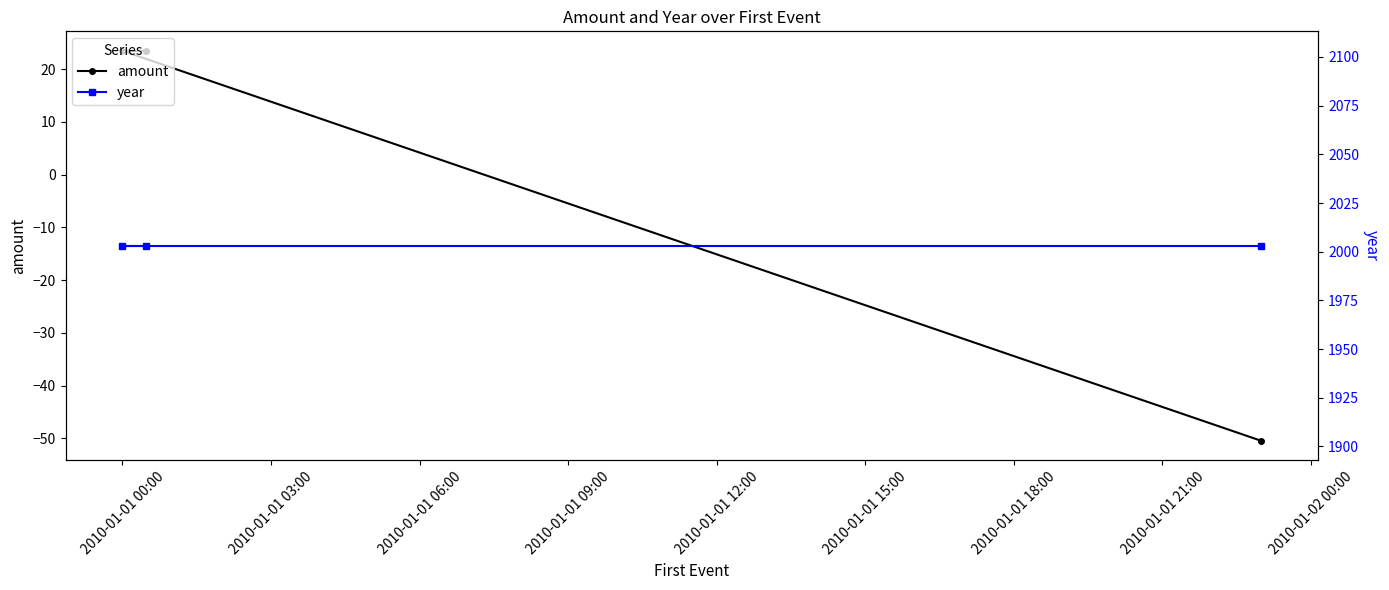

What position from the left is 2010-01-01 00:00?

1